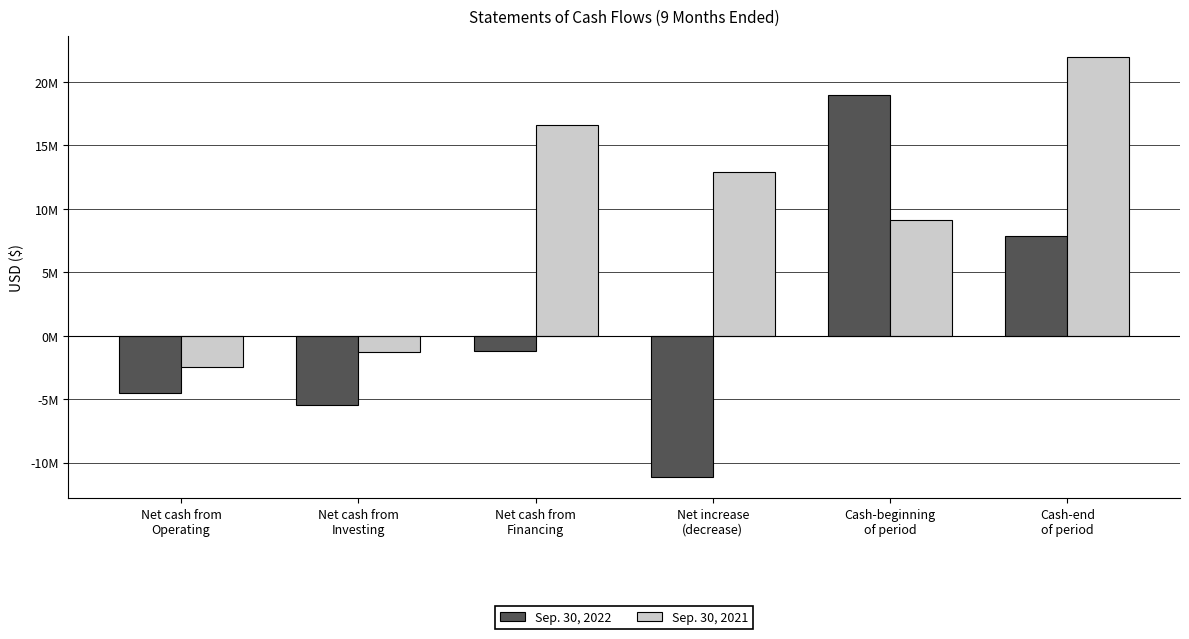

What is the sum of all Sep. 30, 2022 values?

4503000